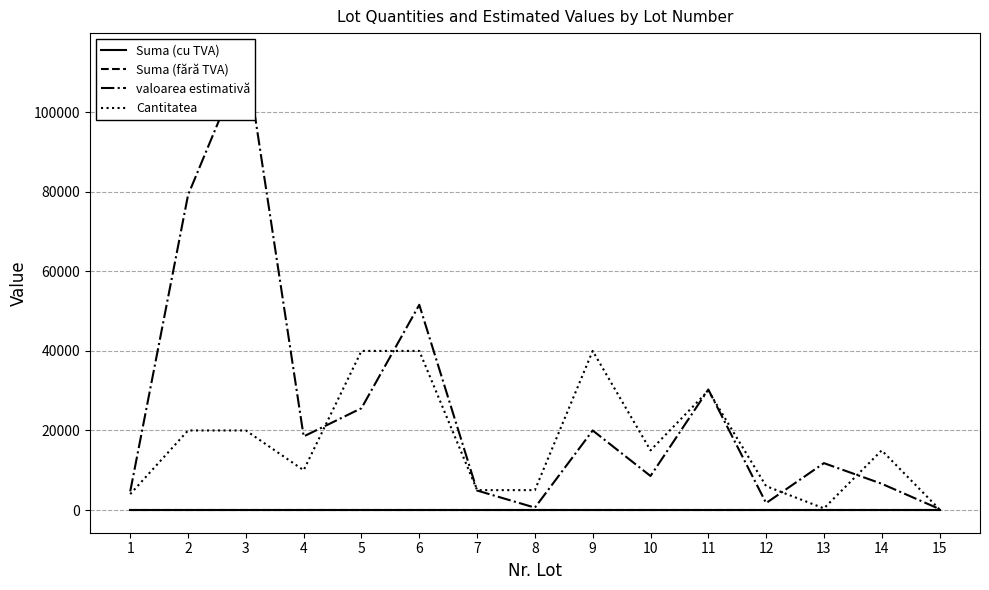

At how many categories does at least one series exceed 42175?

3